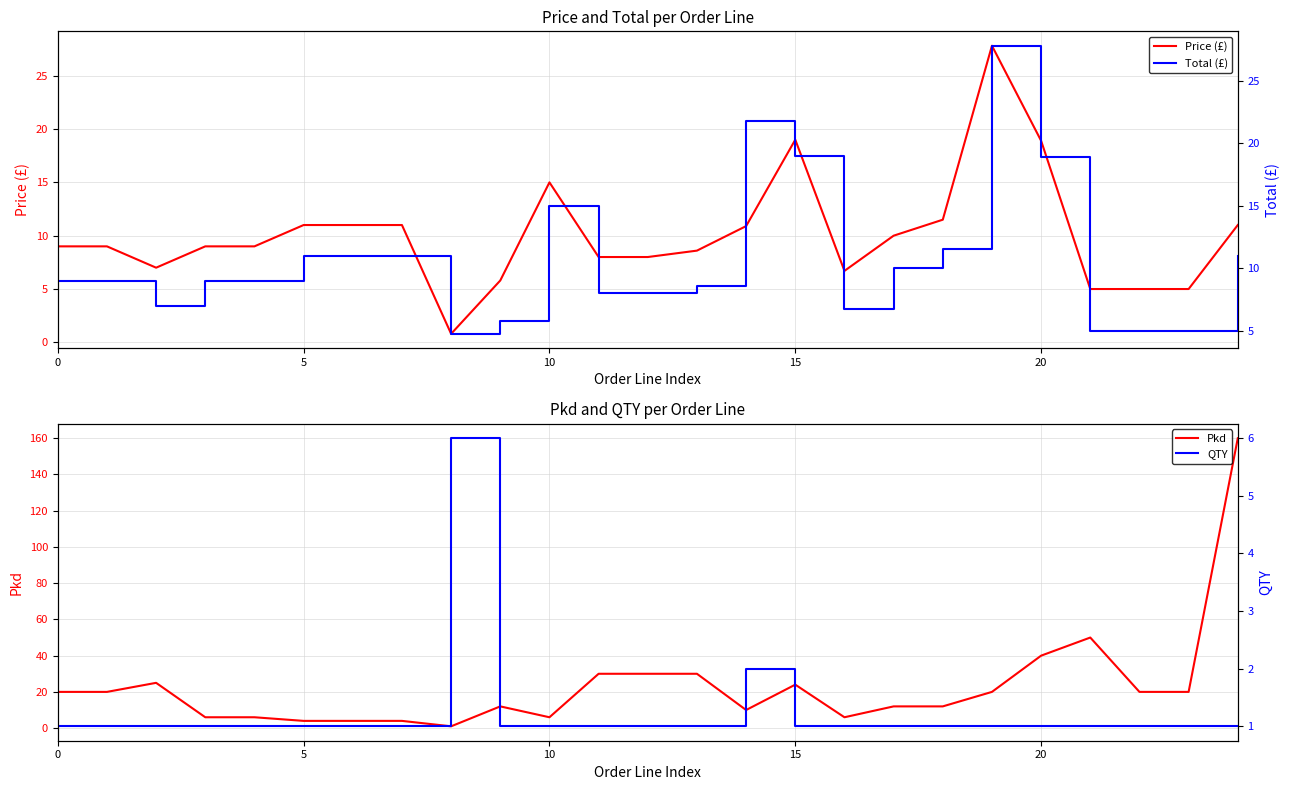

What is the label of the 15th point from the right?

10